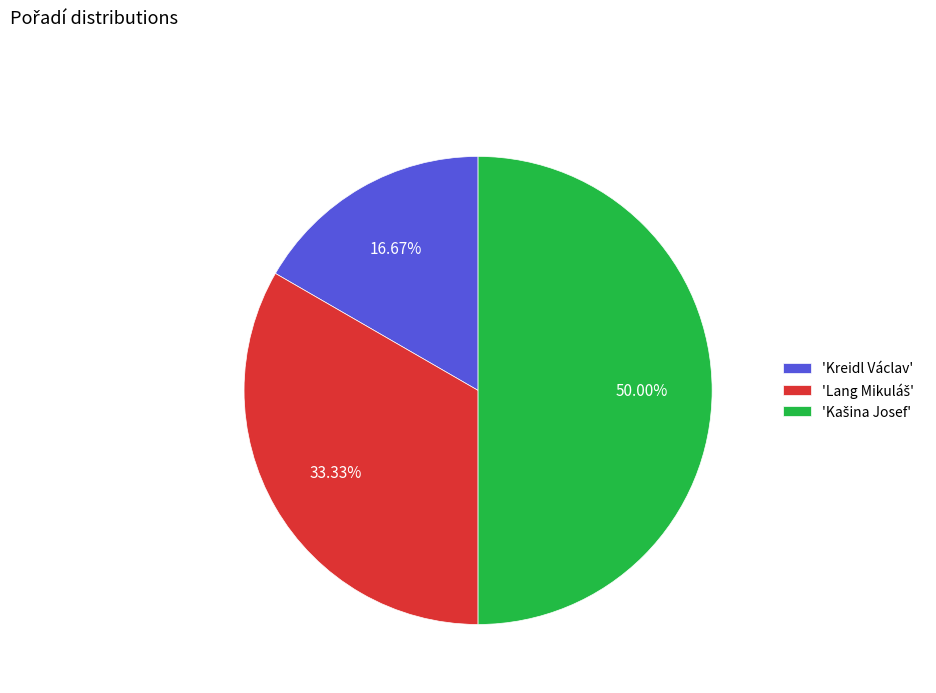

Which category has the smallest portion of the pie?

'Kreidl Václav'